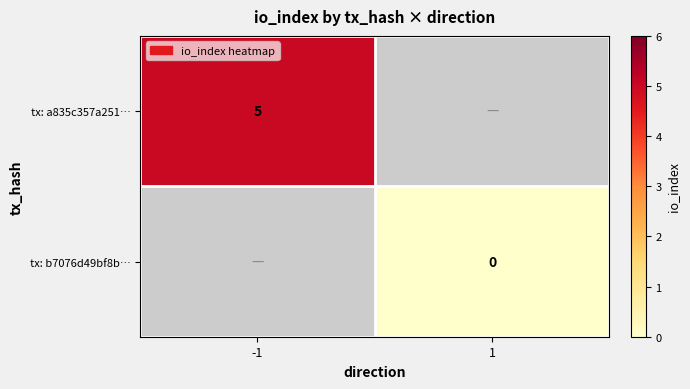

The value of tx: a835c357a251… at -1 is 5. True or false?

True